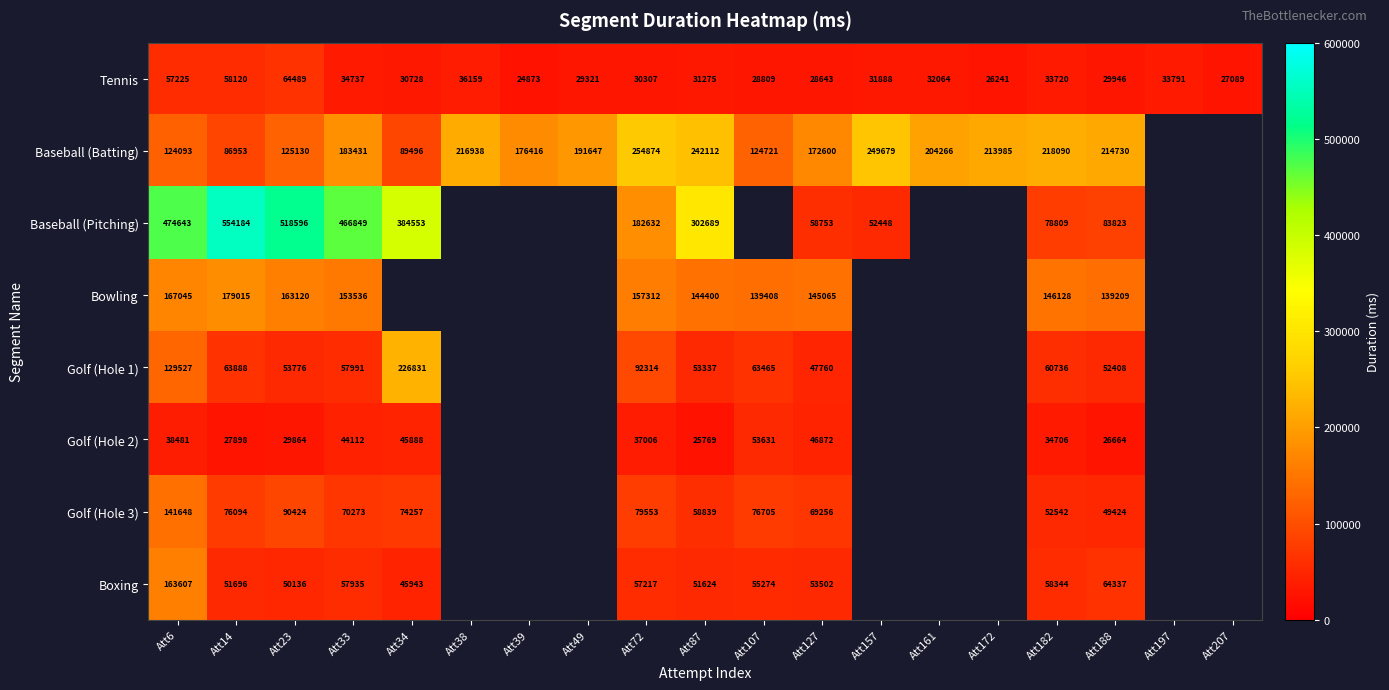

Is it true that Bowling equals 83404 at Att188?

False